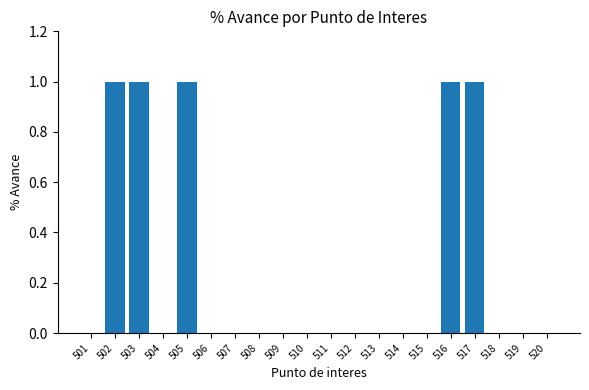

Are the bars grouped side by side (vs. stacked)?

No